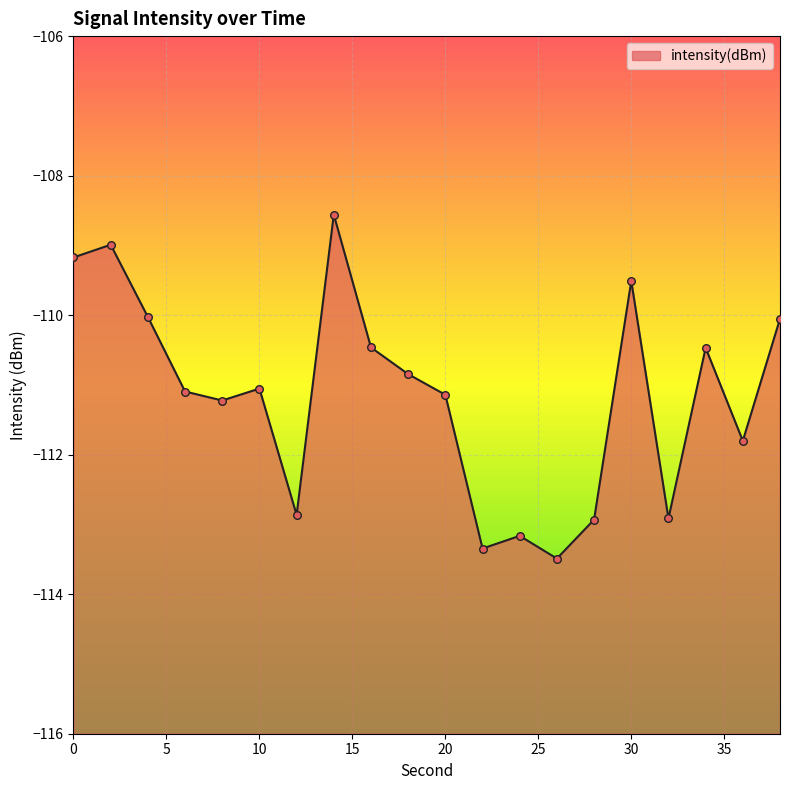

What is the change in value from 10 to 36?

-0.7